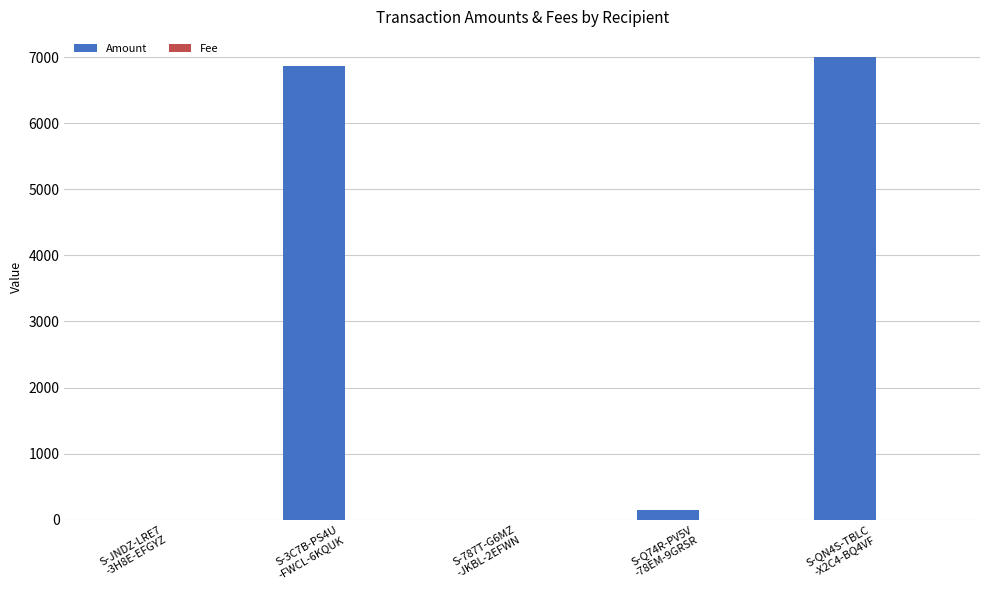

Which series has the widest spread of values?

Amount